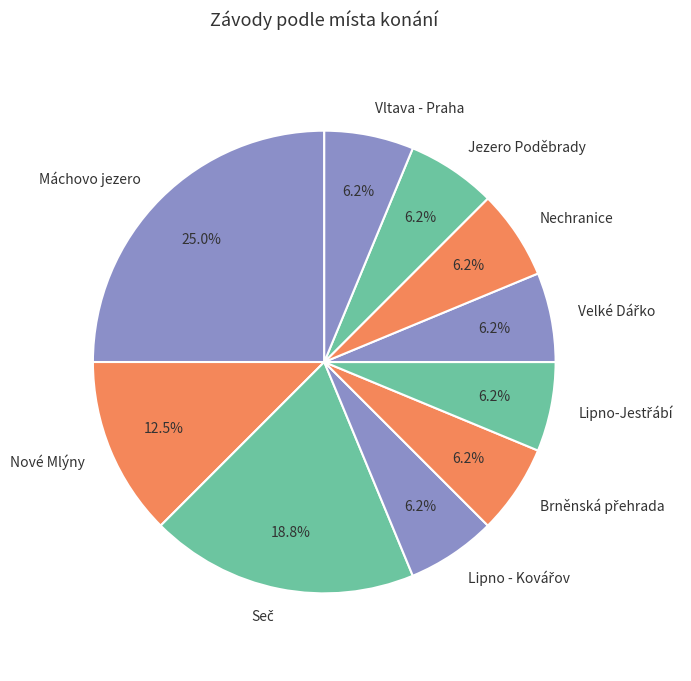

Is the sum of Nechranice and Jezero Poděbrady greater than half?

No